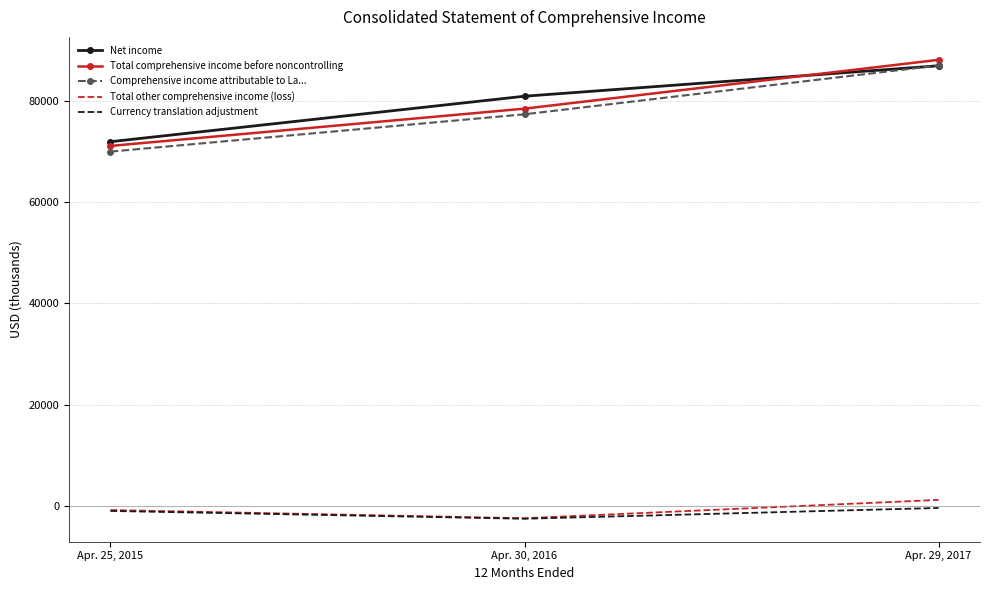

What position from the left is Apr. 29, 2017?

3